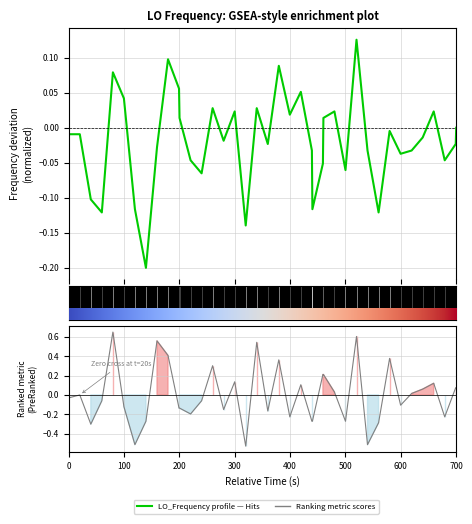

True or false: Ranking metric scores has a value of -0.2 at 700.

False